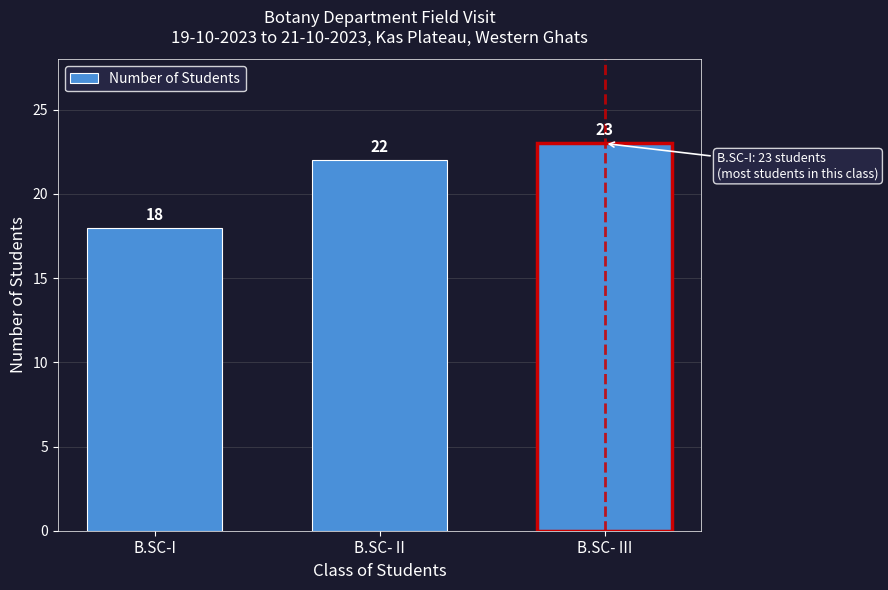

Reading left to right, extract all data points from this chart.

B.SC-I=18	B.SC- II=22	B.SC- III=23